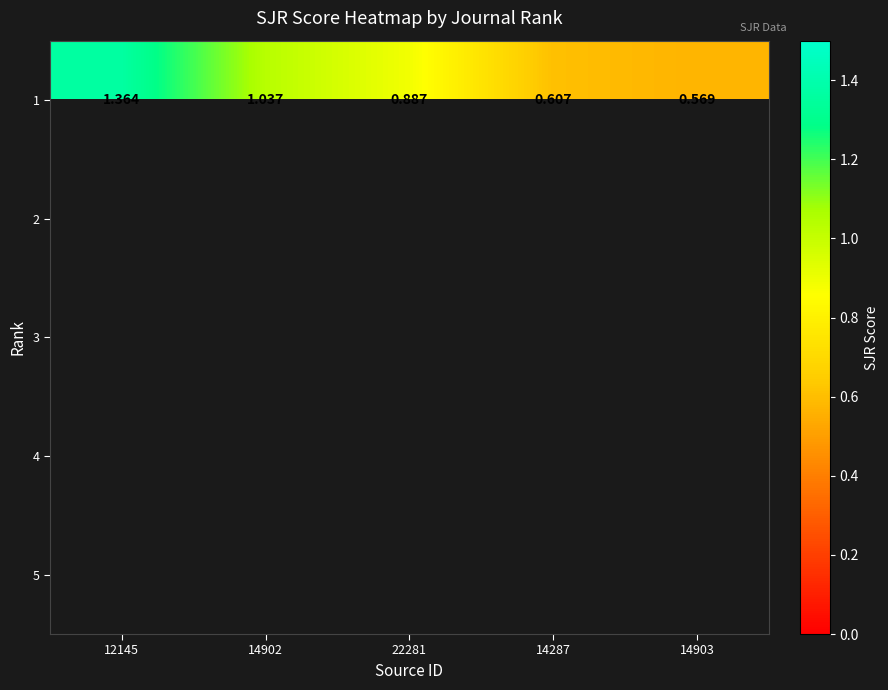

What is the greatest value displayed?

1.4